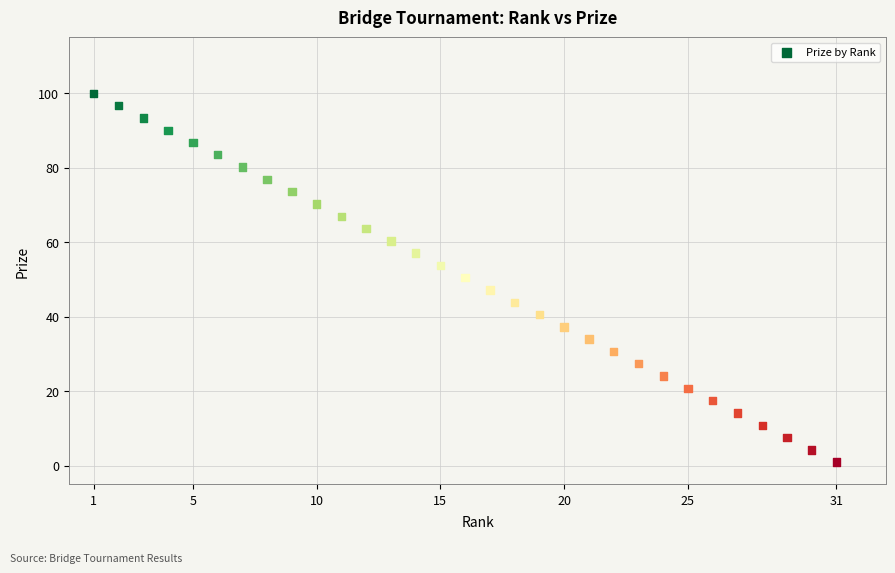

What is the range of X values (max minus min)?

30.0